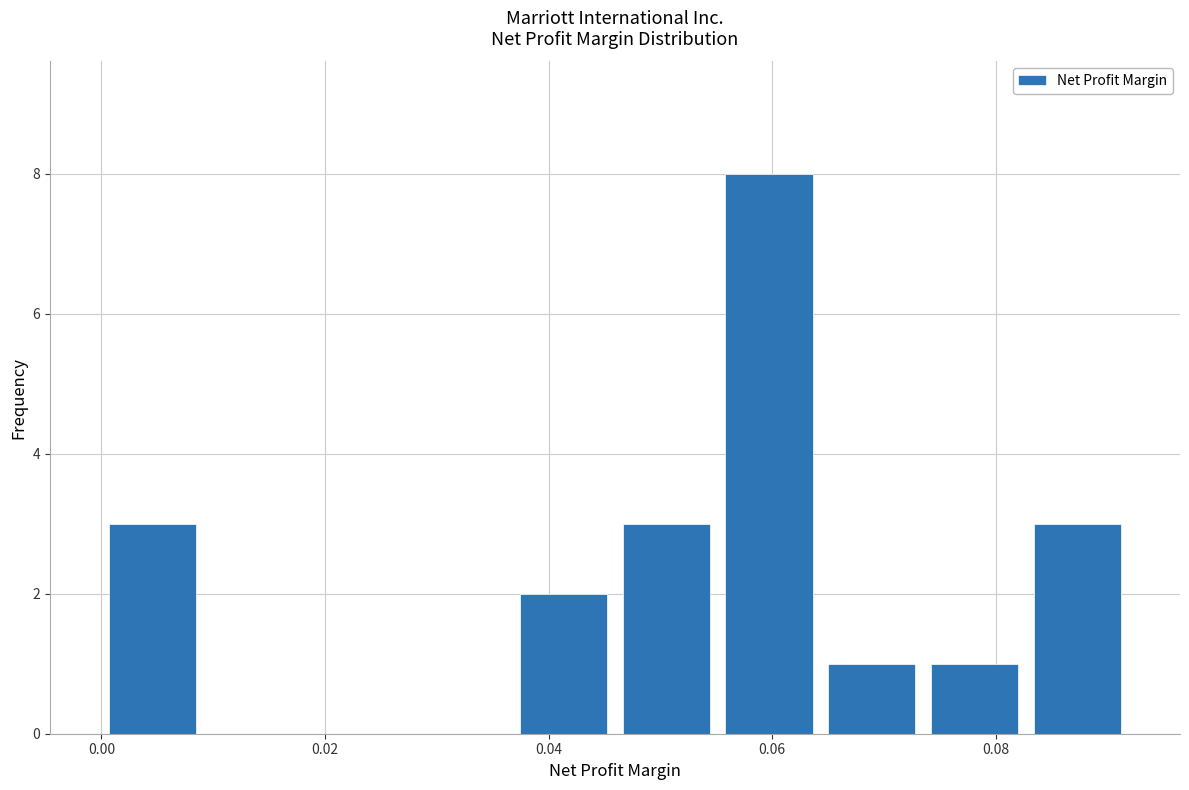

Reading left to right, transcribe this chart: for each bar, give the range it covers on the x-axis and its height. Neither the bar edges nor the heights are printed on the chart, so give them approximately, as read against the axes.

0.000 to 0.010: 3
0.010 to 0.018: 0
0.018 to 0.028: 0
0.028 to 0.036: 0
0.036 to 0.046: 2
0.046 to 0.056: 3
0.056 to 0.064: 8
0.064 to 0.074: 1
0.074 to 0.082: 1
0.082 to 0.092: 3